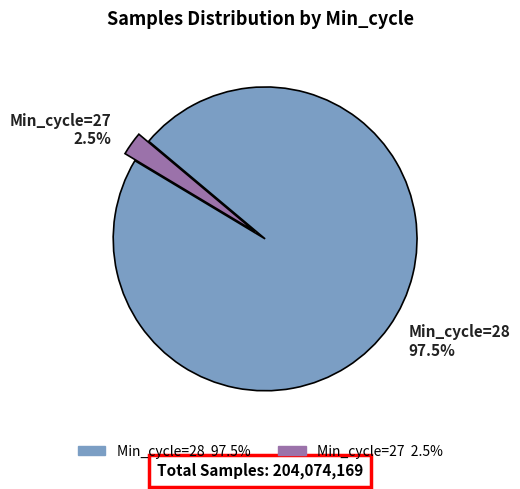

Is there any slice that represents more than half of the pie?

Yes